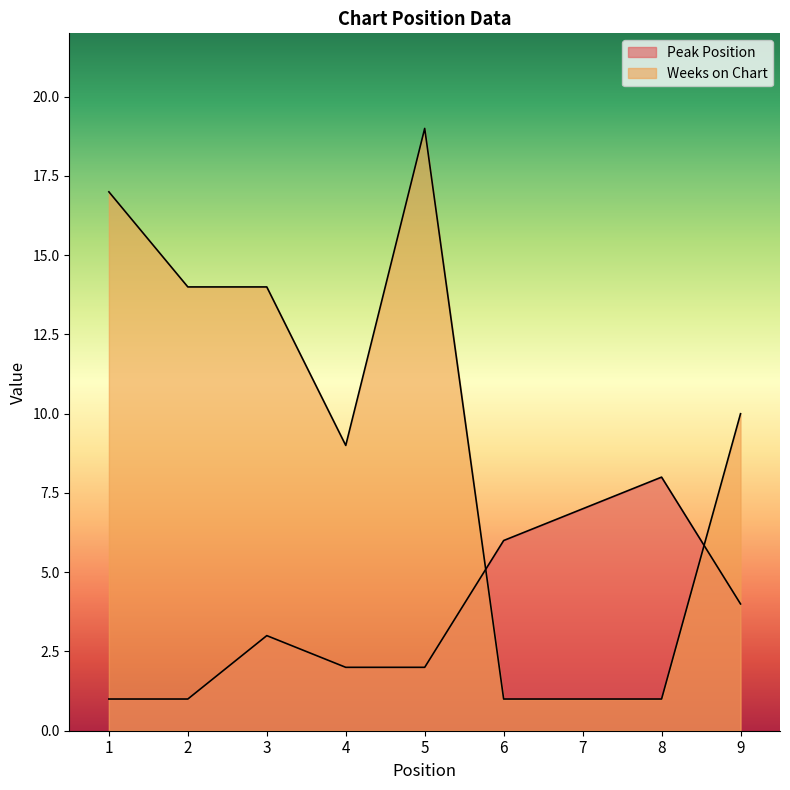

How many lines are shown in the chart?

2